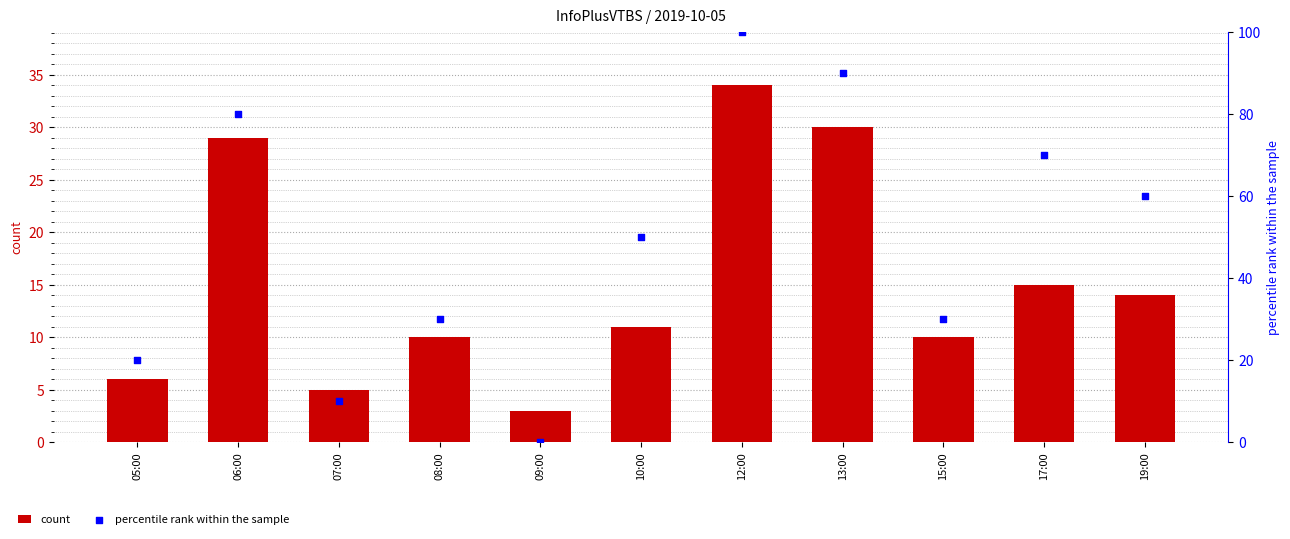

Which series contains the highest Y value?

percentile rank within the sample